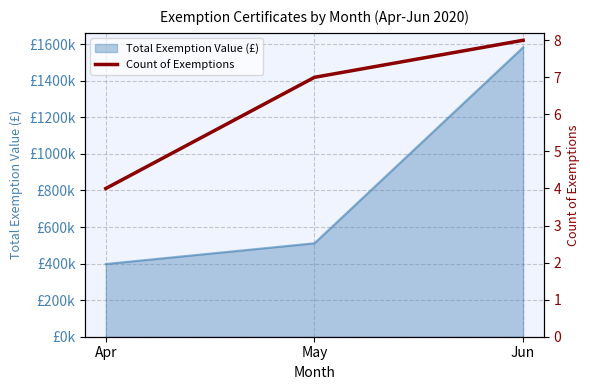

Count the number of values greater than 7.

1